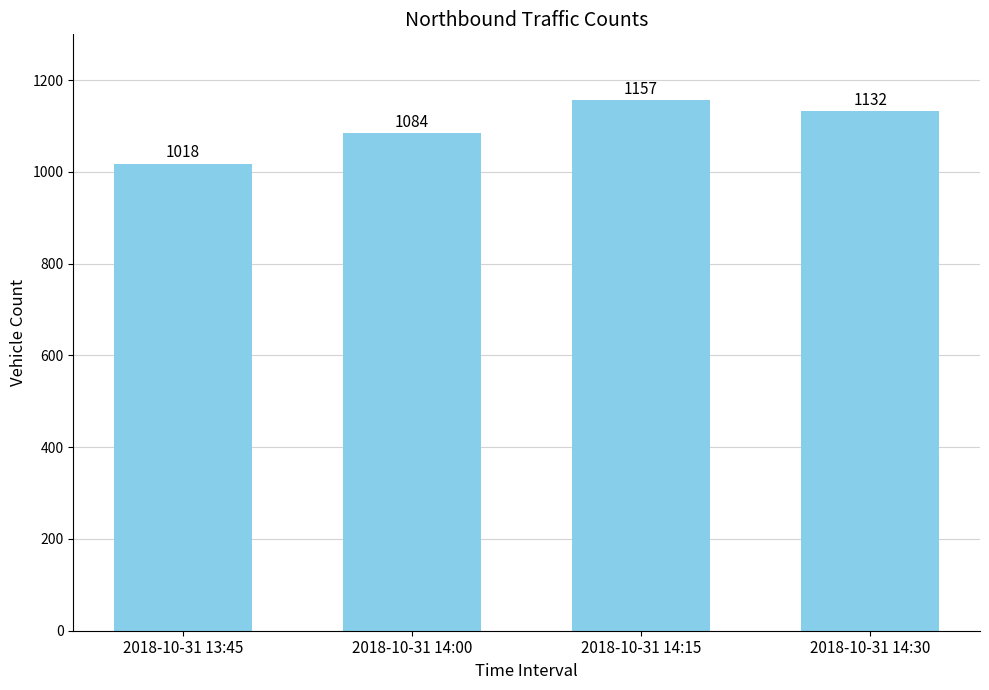

List the labels in order of value, largest first.

2018-10-31 14:15, 2018-10-31 14:30, 2018-10-31 14:00, 2018-10-31 13:45